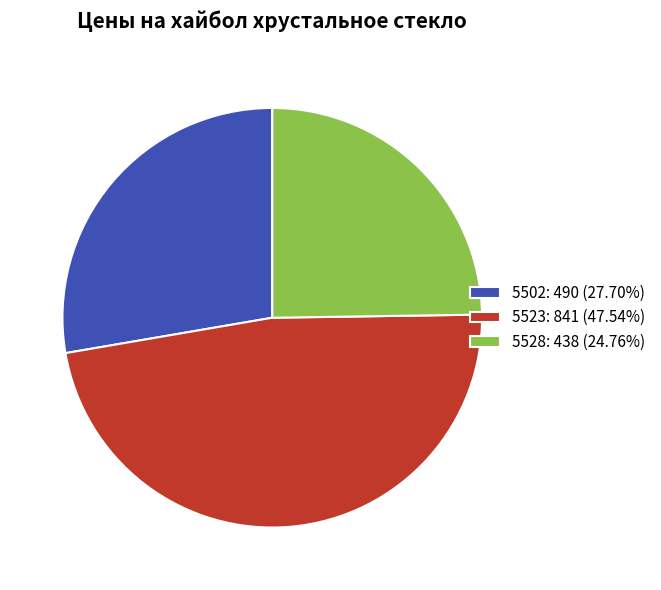

True or false: 5502 accounts for 28% of the total.

True